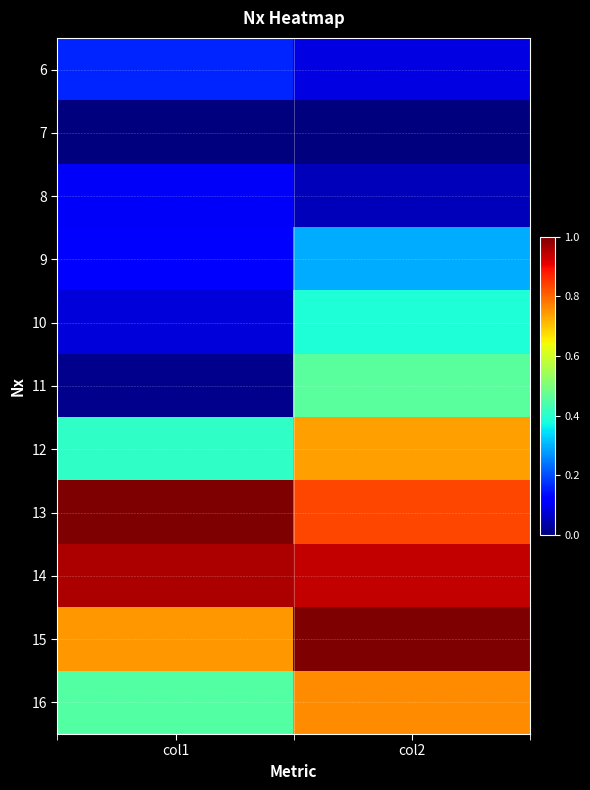

Reading right to left, extract all data points from this chart.

6: col2=0.1	col1=0.2
7: col2=0.0	col1=0.0
8: col2=0.1	col1=0.1
9: col2=0.3	col1=0.1
10: col2=0.4	col1=0.1
11: col2=0.5	col1=0.0
12: col2=0.7	col1=0.4
13: col2=0.8	col1=1.0
14: col2=0.9	col1=1.0
15: col2=1.0	col1=0.7
16: col2=0.8	col1=0.5